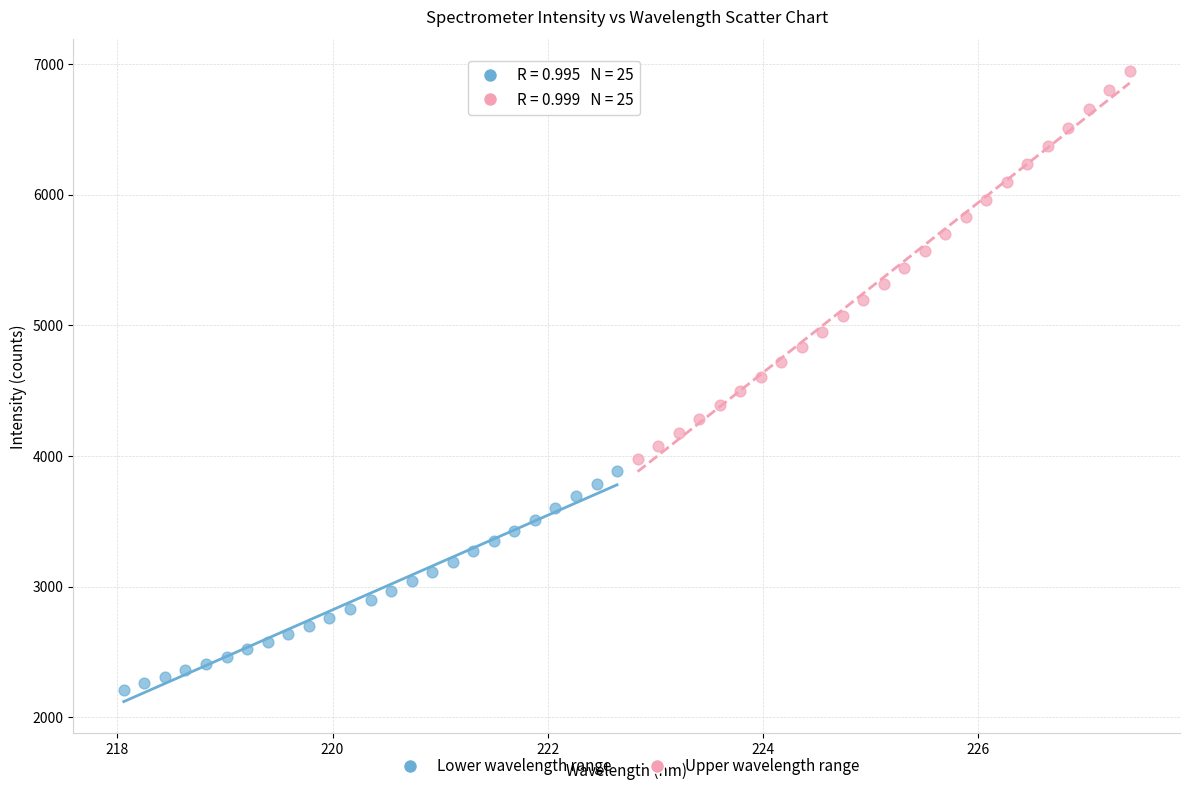

Which series has the widest spread of Y values?

Upper wavelength range